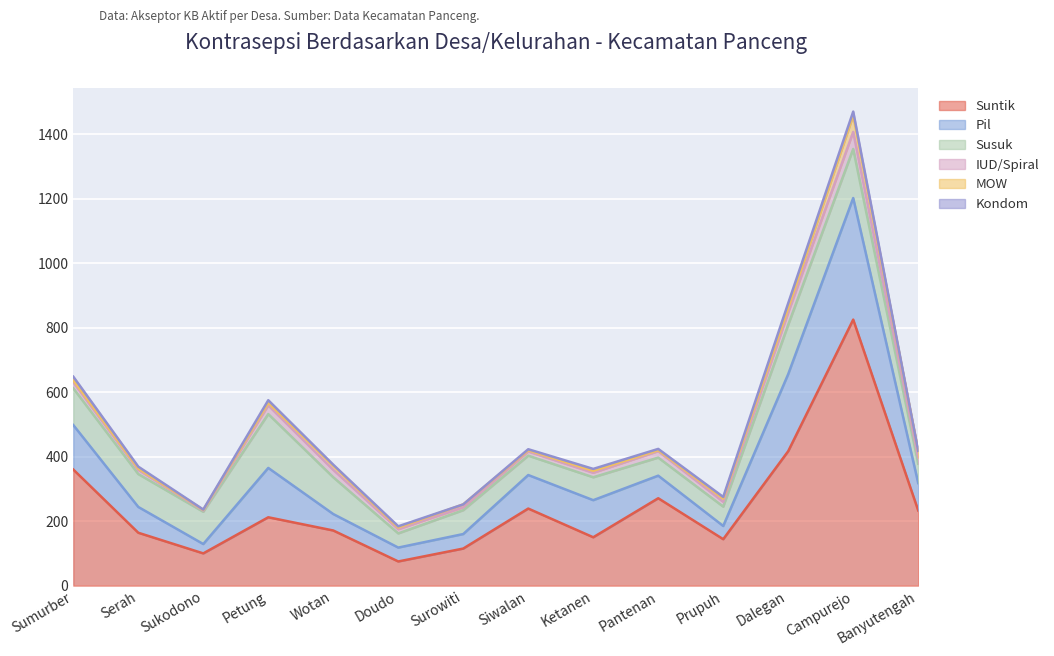

How many distinct data groups are displayed?

6